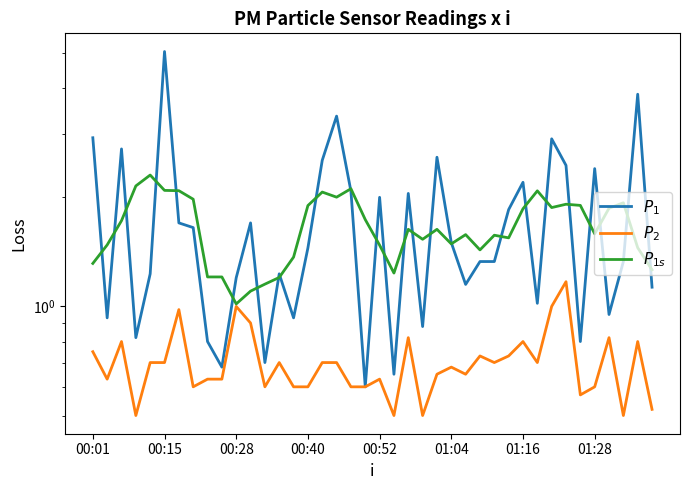

List the labels in order of P2 value, largest first.

33, 10, 32, 01:16, 11, 22, 36, 00:28, 30, 38, 00:01, 27, 29, 00:52, 01:04, 13, 16, 17, 28, 31, 25, 24, 26, 00:15, 8, 9, 20, 01:28, 12, 14, 15, 18, 19, 35, 34, 39, 00:40, 21, 23, 37